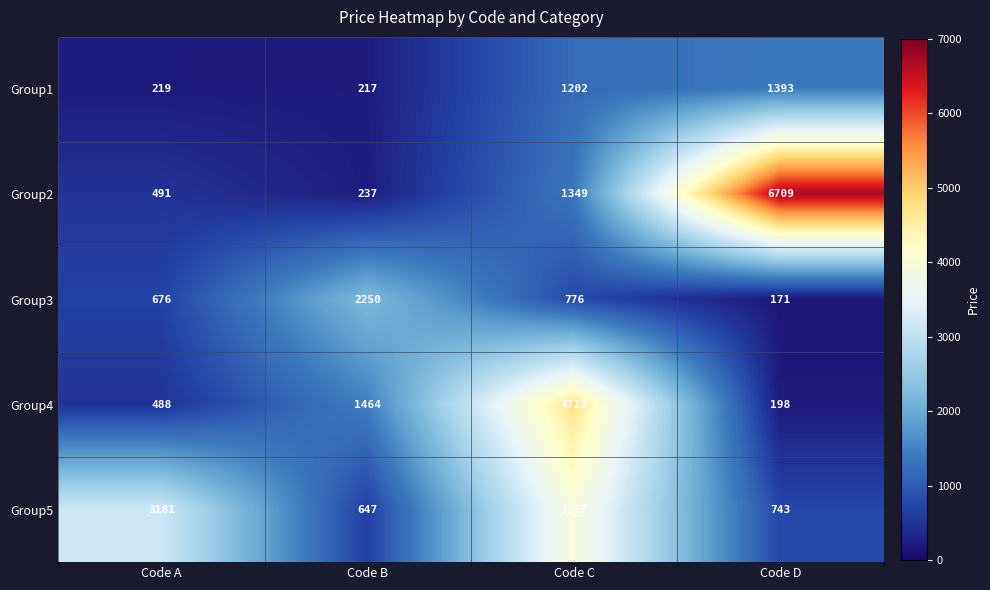

What is the maximum value for Group3?

2250